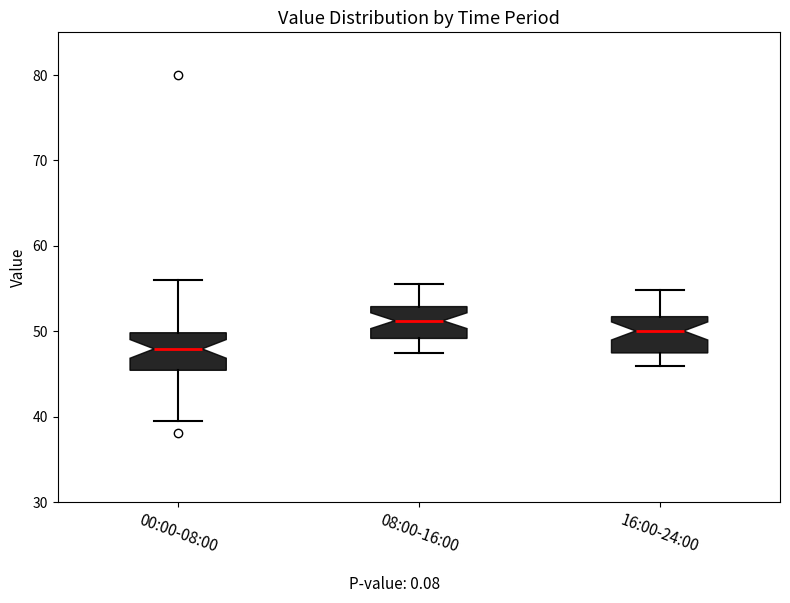

Which box has the lowest median line?

00:00-08:00